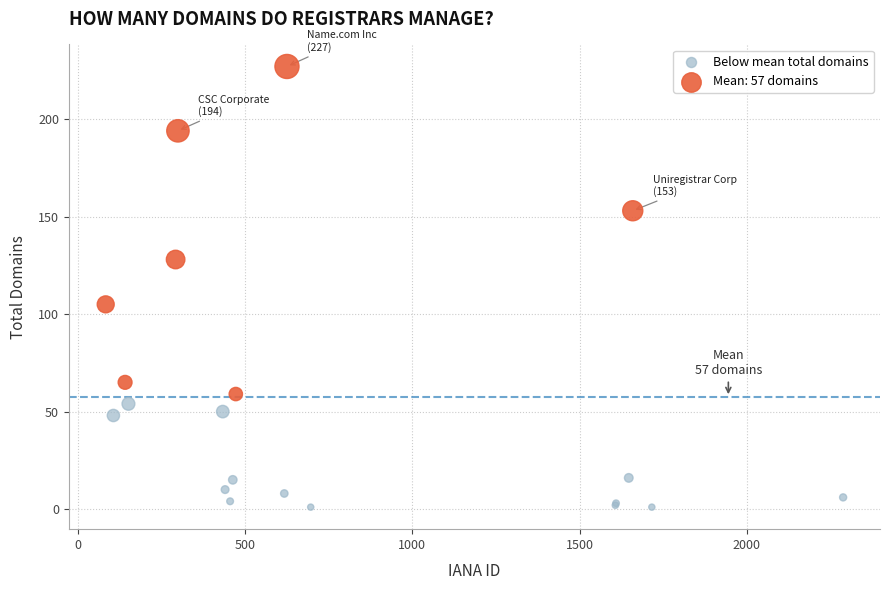

Which series reaches the minimum Y coordinate?

Below mean total domains